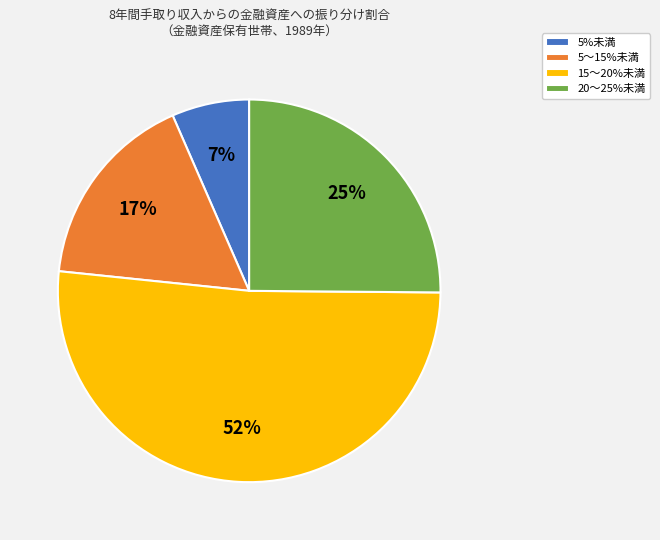

The 5%未満 slice represents 1% of the pie. True or false?

False